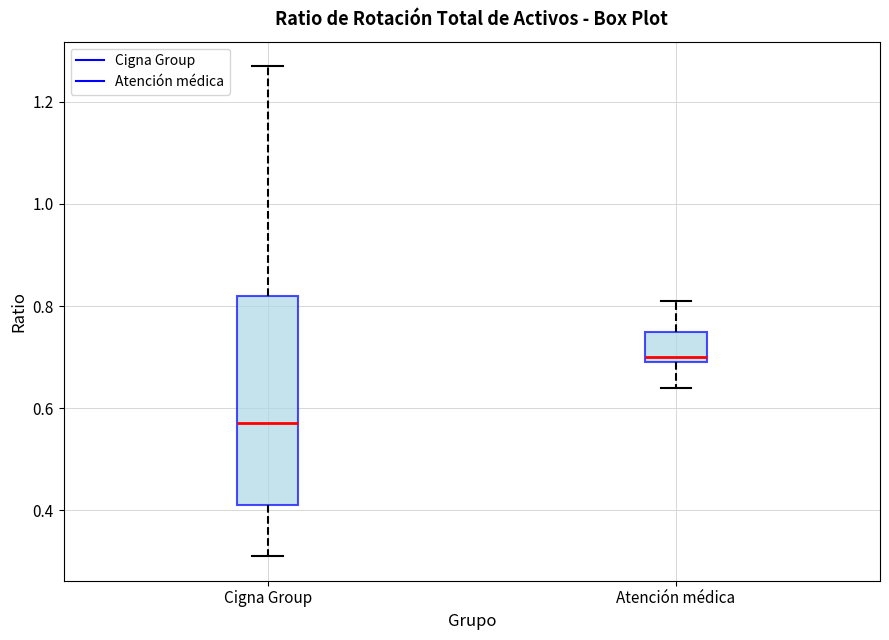

Which box is the tallest, from its lower edge to its upper edge?

Cigna Group